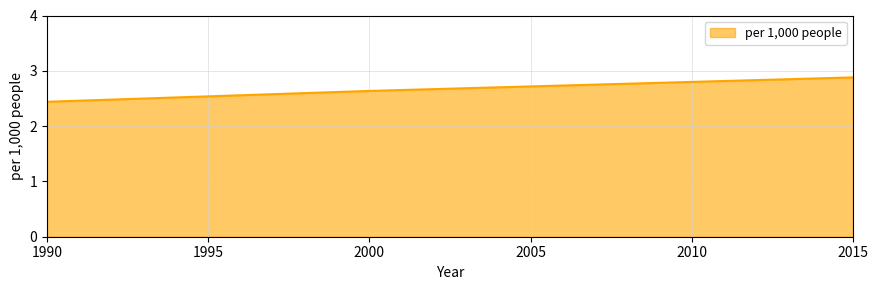

Which label corresponds to the largest value in the chart?

2015